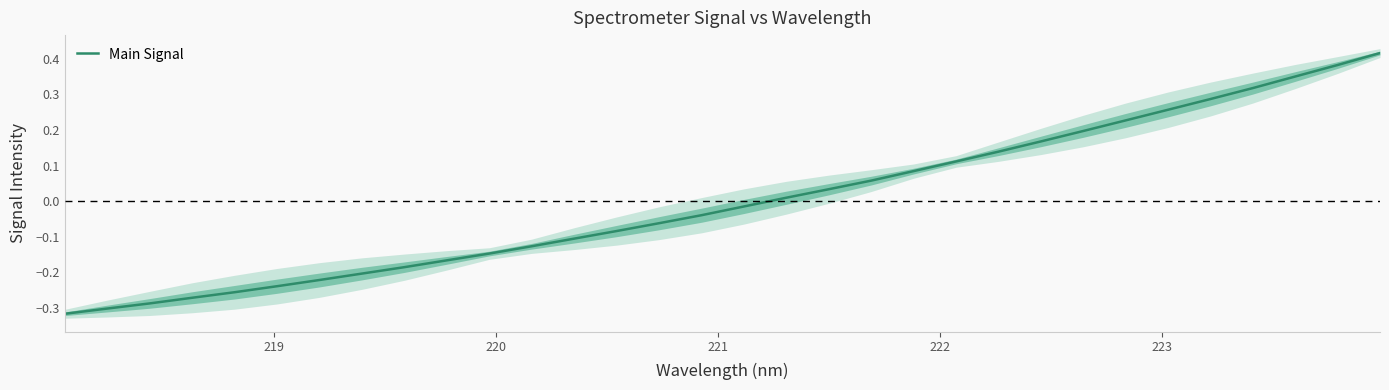

How many lines are shown in the chart?

1